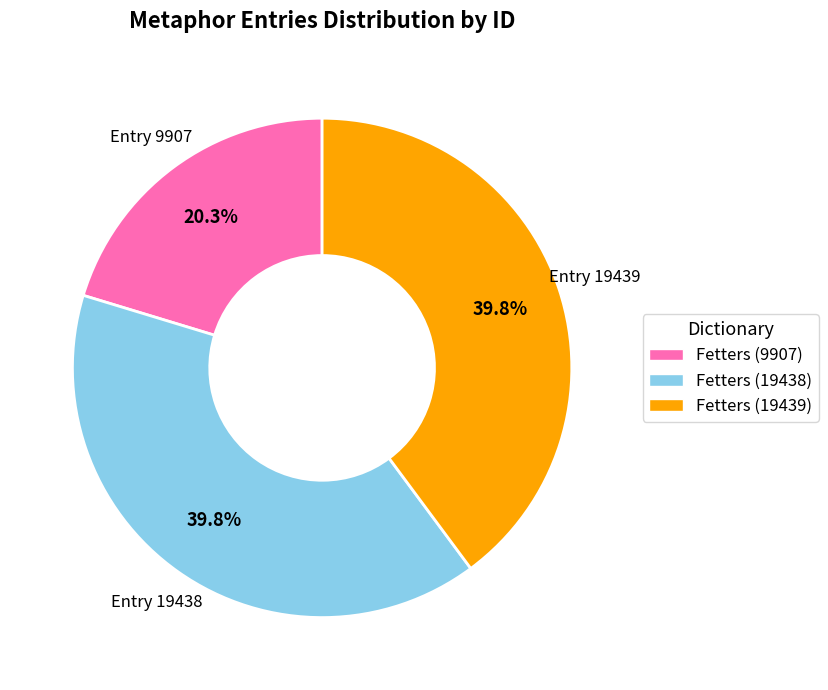

Is there any slice that represents more than half of the pie?

No